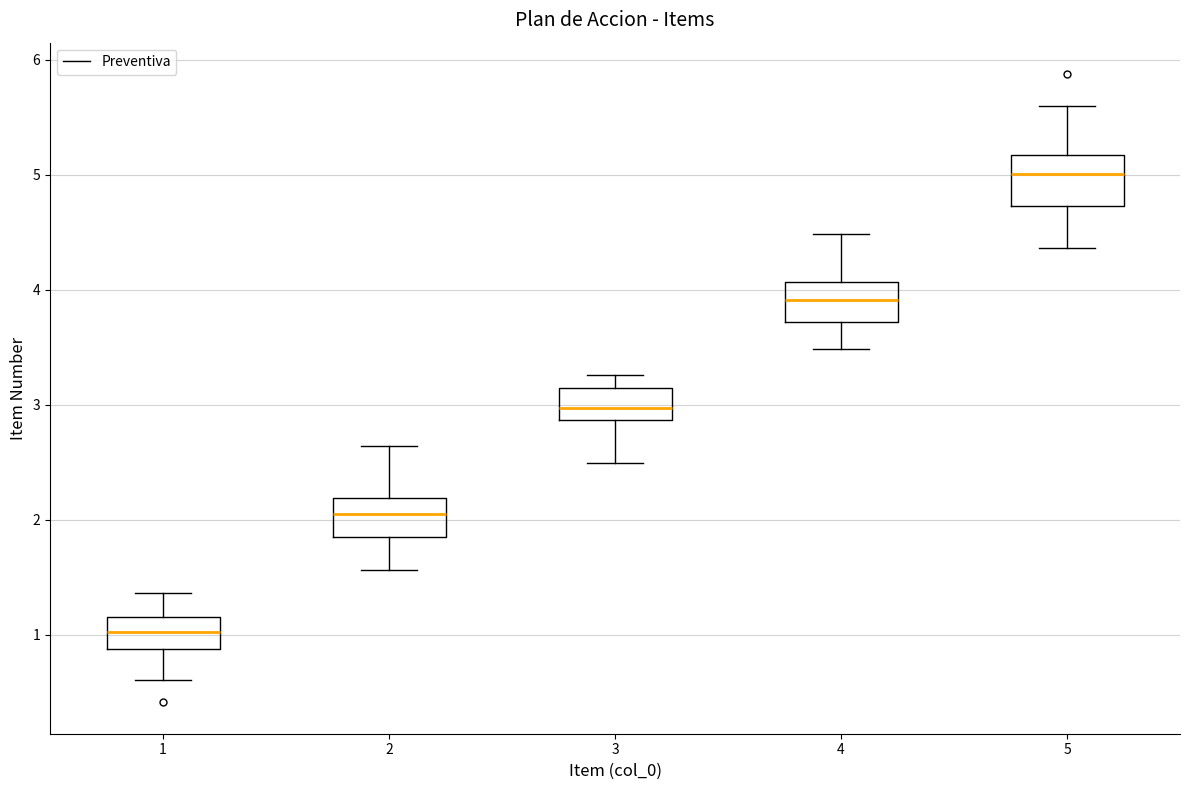

Which box has the highest median line?

5